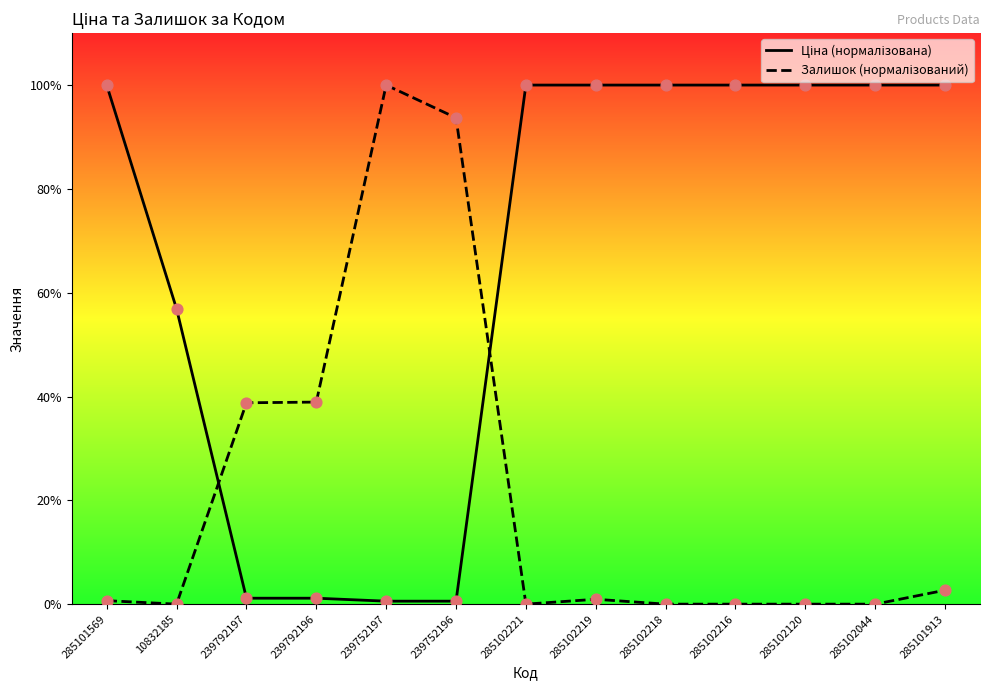

Which series reaches the minimum Y coordinate?

Залишок